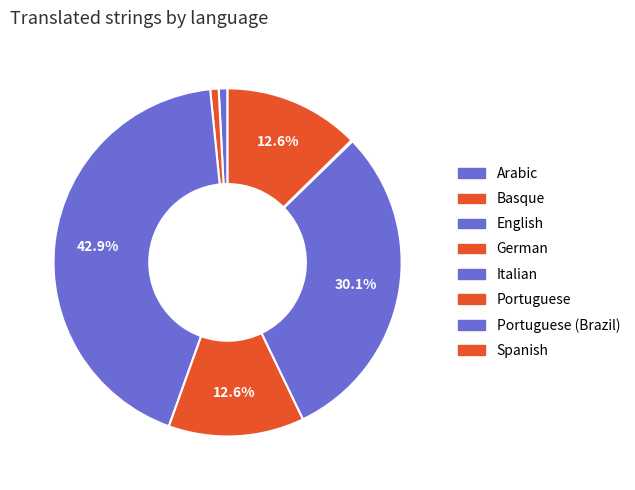

Which category has the smallest portion of the pie?

Portuguese (Brazil)